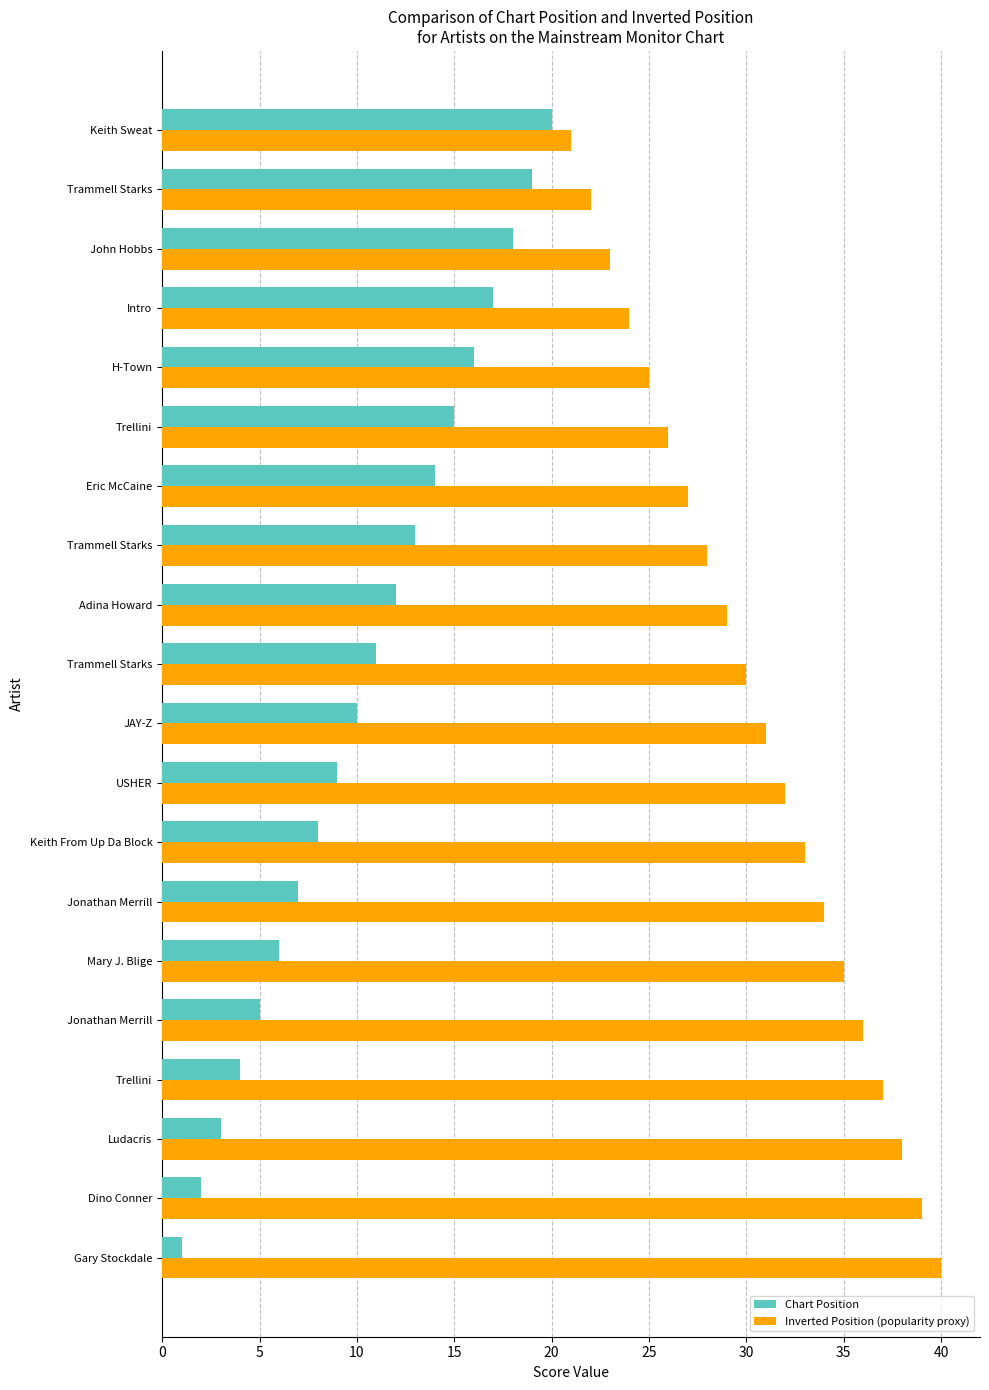

How many categories are shown in the chart?

20